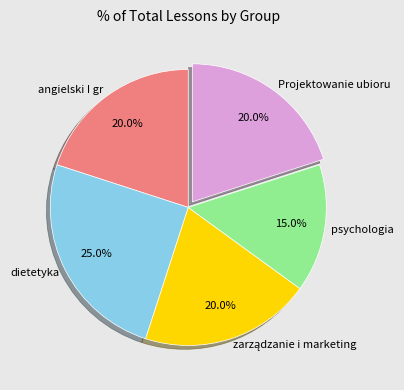

Do dietetyka and Projektowanie ubioru together represent more than half of the pie?

No